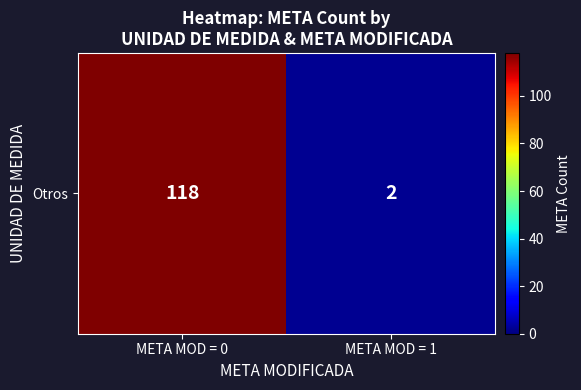

What is the difference between the maximum and minimum values?

116